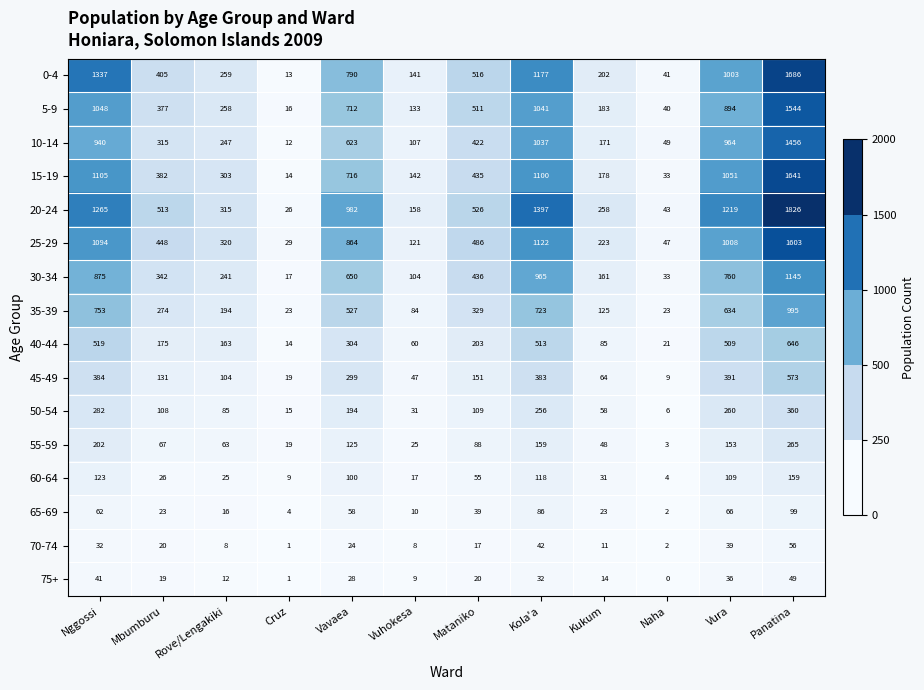

Where does the 70-74 series first go above 20?

Nggossi